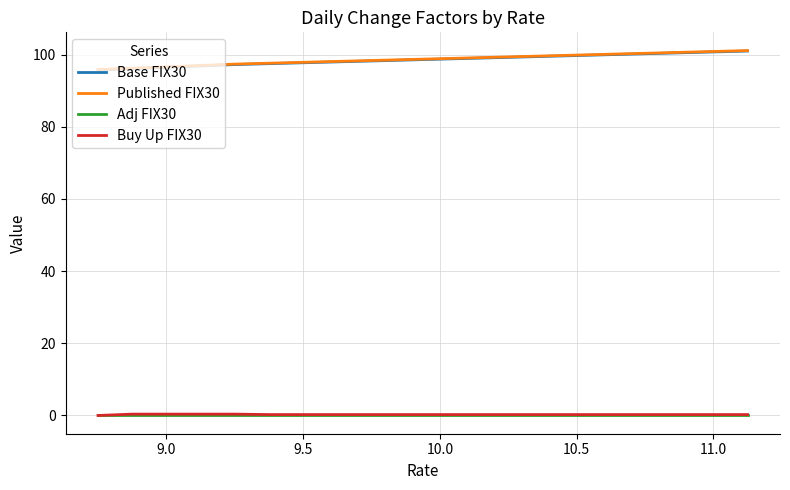

What is the greatest value displayed?

101.1